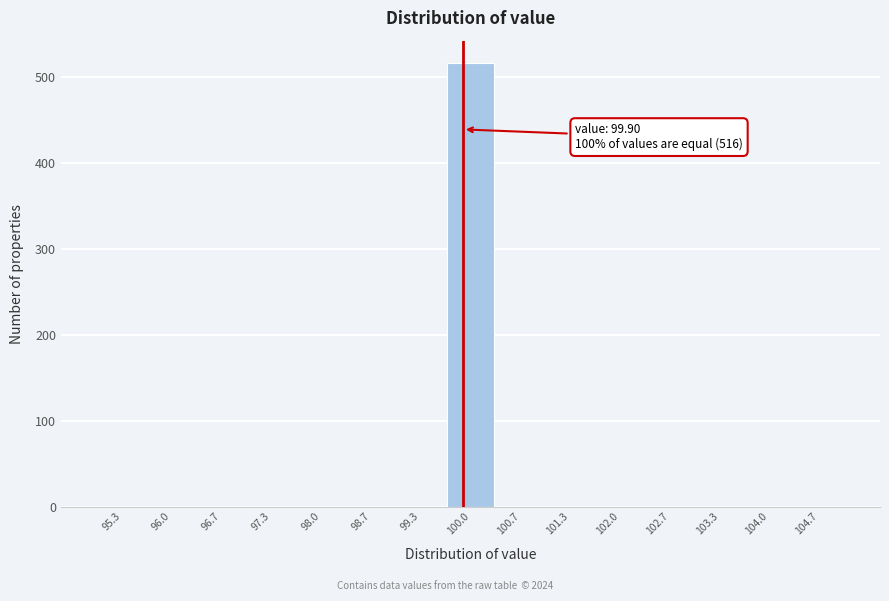

Which range on the x-axis has the tallest bar?

99.7 to 100.3